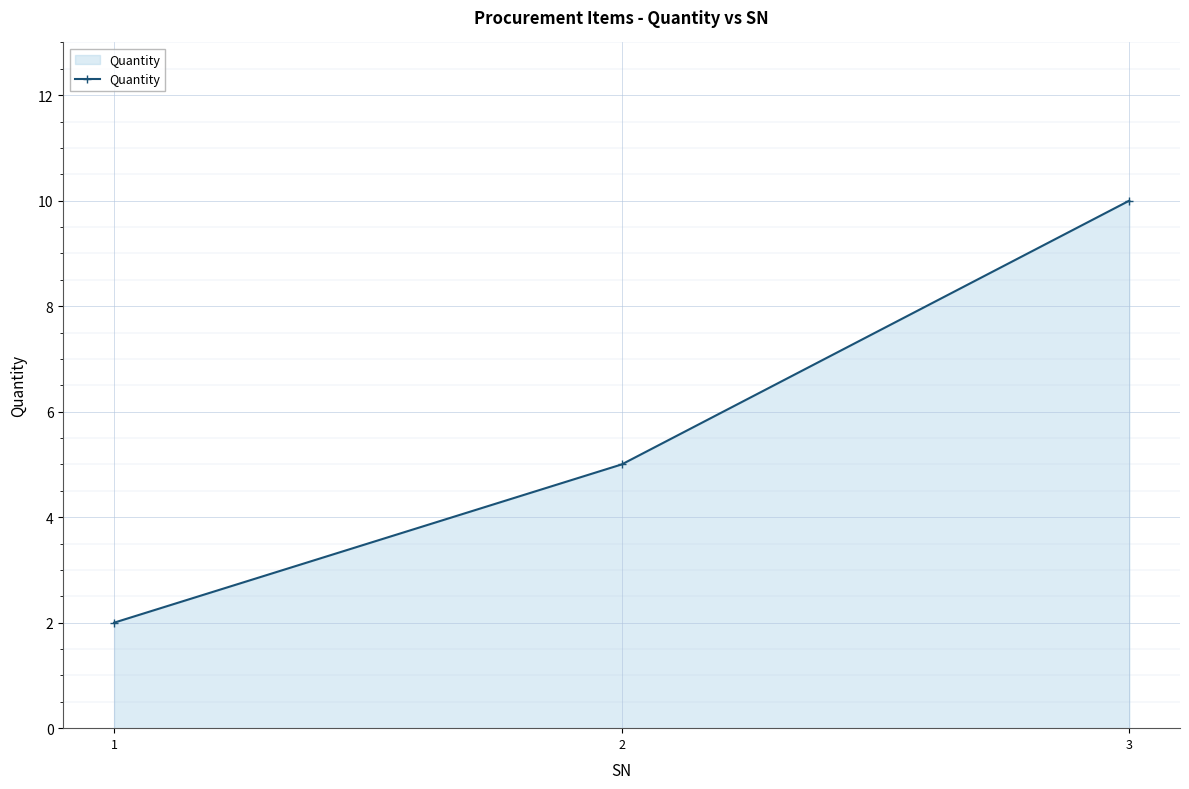

Does the chart display data point markers on the line(s)?

Yes